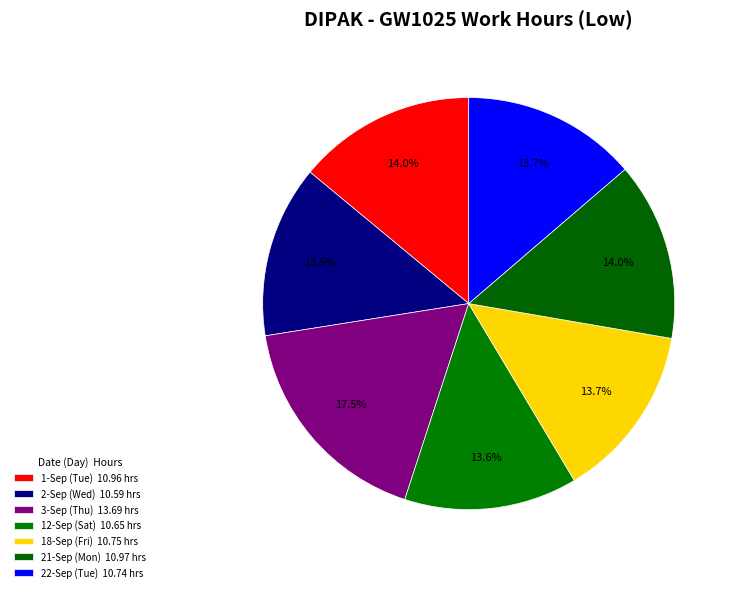

To the nearest percent, what is the combined percentage of 21-Sep (Mon) and 22-Sep (Tue)?

28%